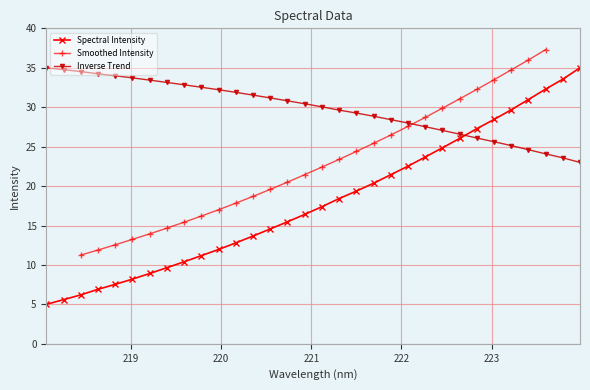

How many data points does each series have?

32